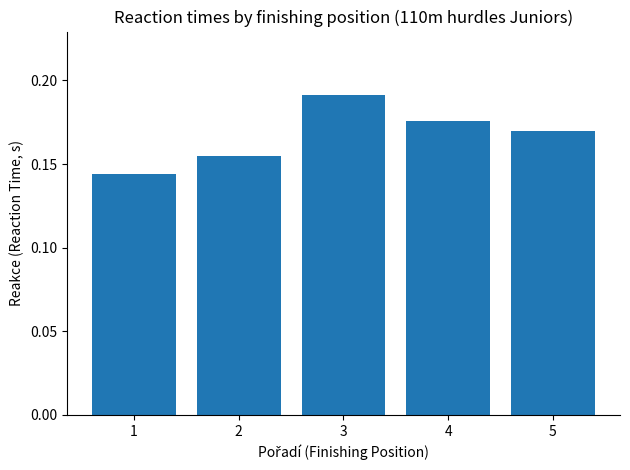

At which category does the chart reach its peak across all series?

3